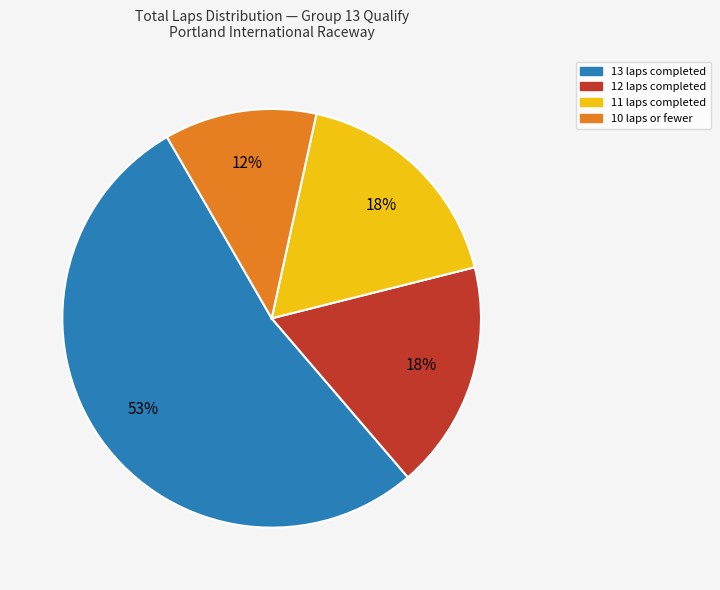

Is there any slice that represents more than half of the pie?

Yes